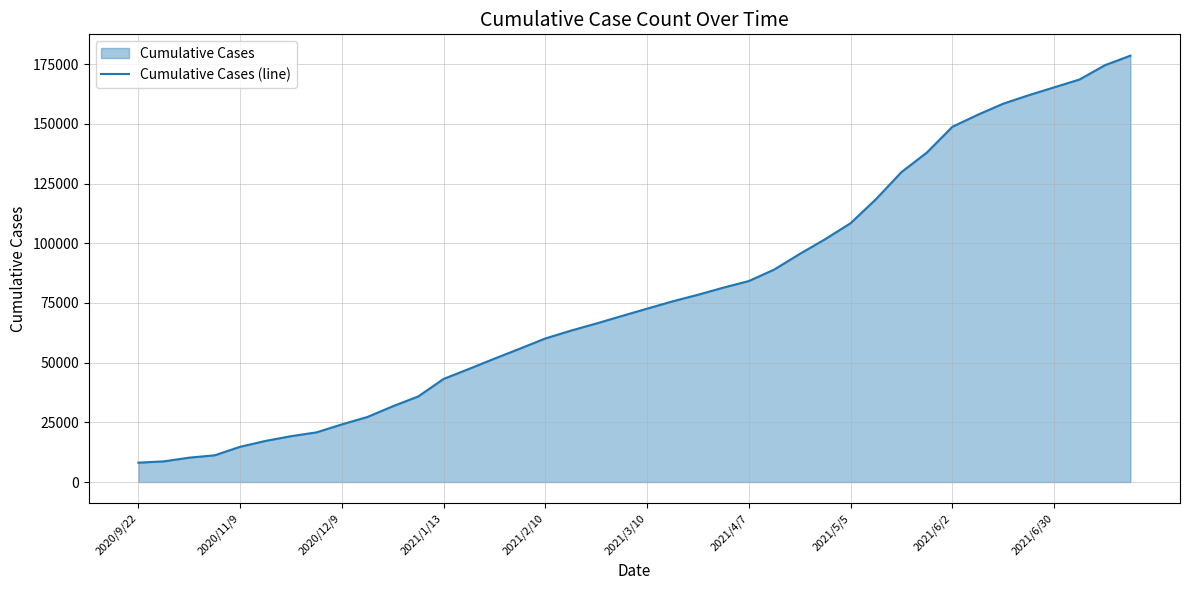

What is the ratio of the value at 33 to the value at 21?

2.0